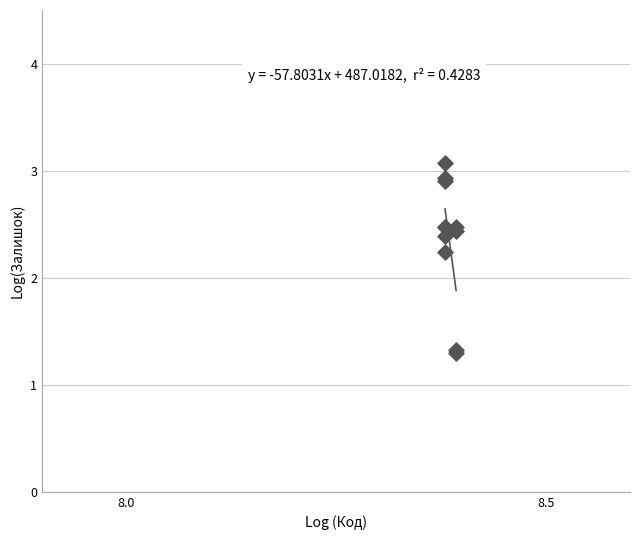

What Y value in the scatter plot is closest to 2?

2.2